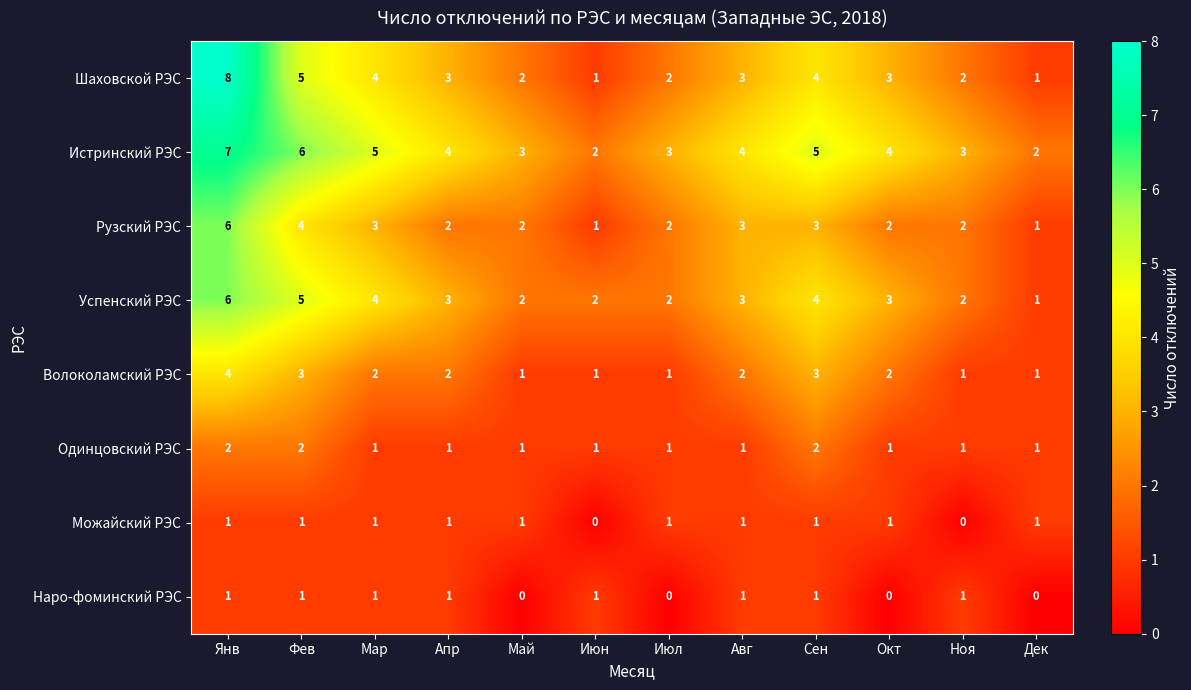

The Волоколамский РЭС series shows 1 at Авг. True or false?

False